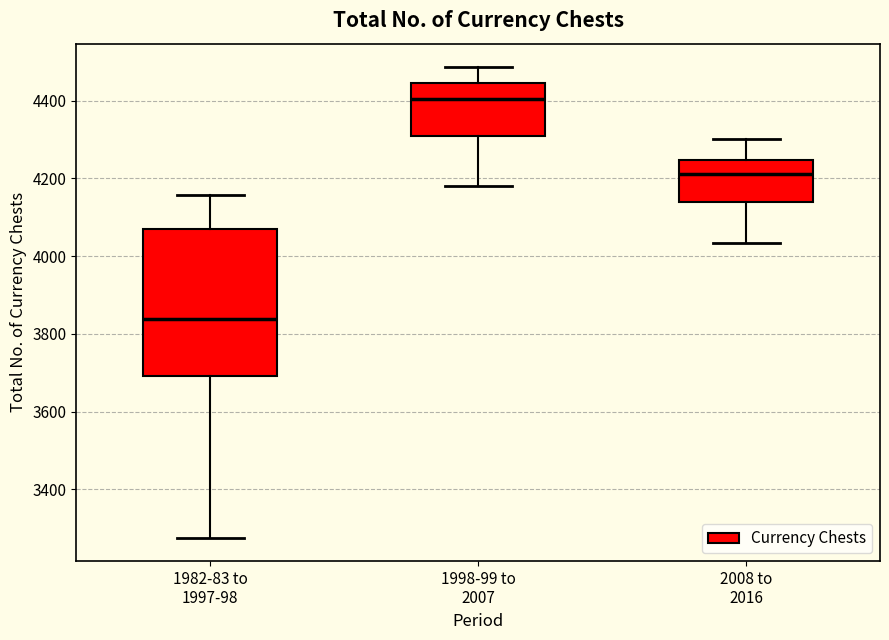

Reading left to right, transcribe this box plot: for each box, give where its median line is, the range the box spans, and where its two whiskers end, as read against the y-axis. The values are not printed on the chart, so give them approximately, as read against the axis.

1982-83 to 1997-98: median 3840, box 3700 to 4060, whiskers 3280 to 4160
1998-99 to 2007: median 4400, box 4300 to 4440, whiskers 4180 to 4480
2008 to 2016: median 4220, box 4140 to 4240, whiskers 4040 to 4300